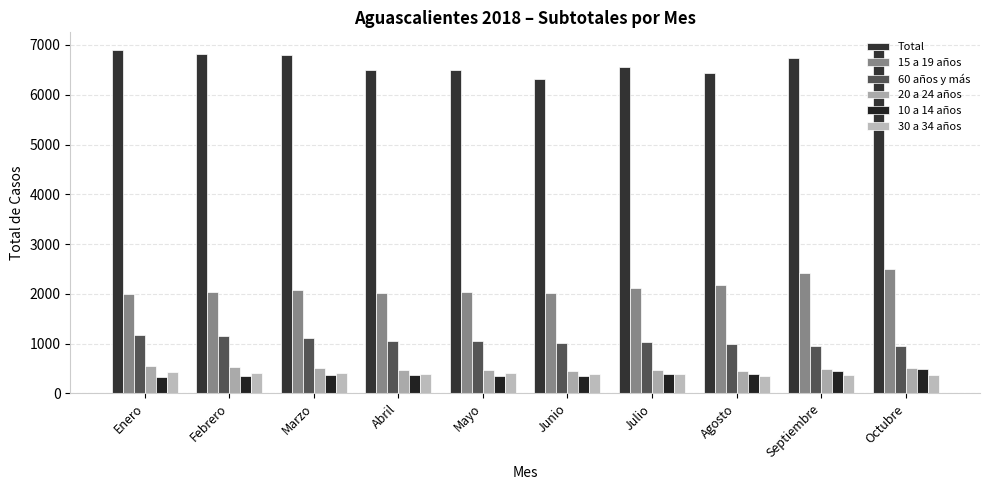

Does the chart contain stacked bars?

No